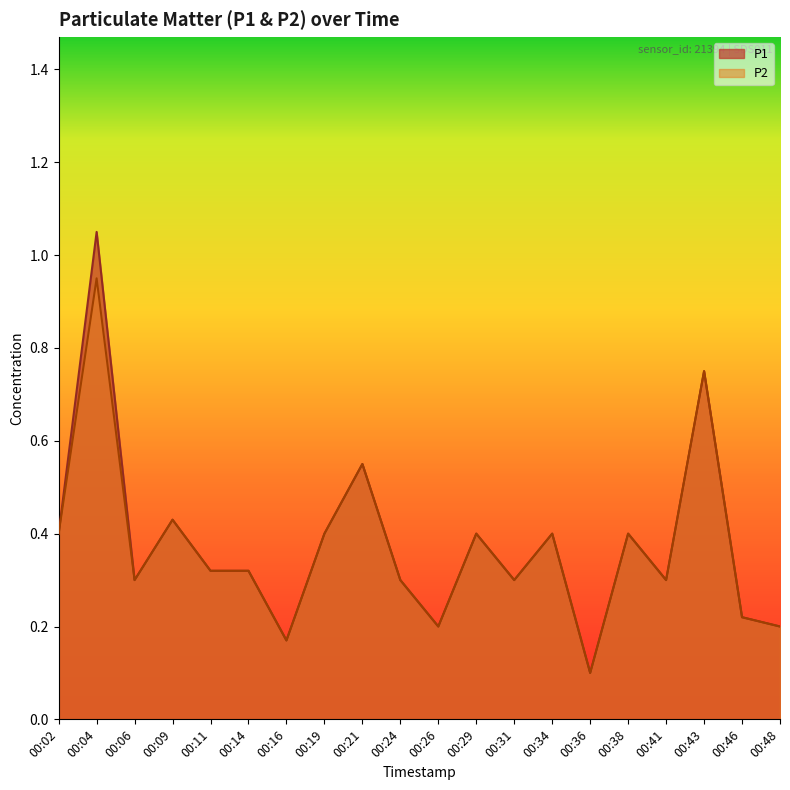

Between 00:29 and 00:26, which is larger?

00:29